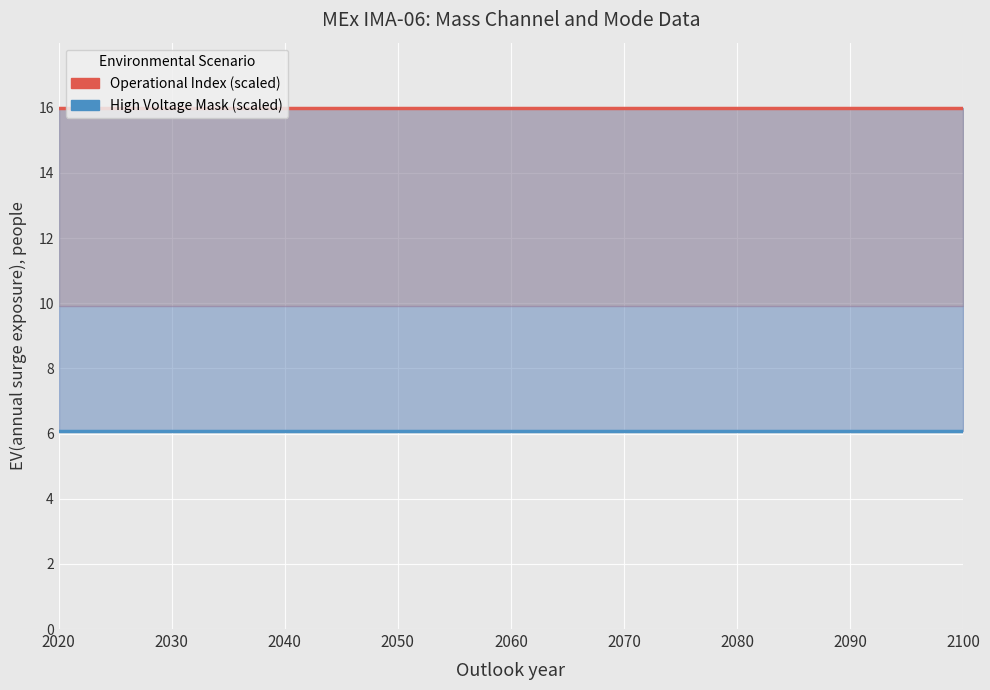

What is the sum of all Operational Index (scaled) values?

320.0